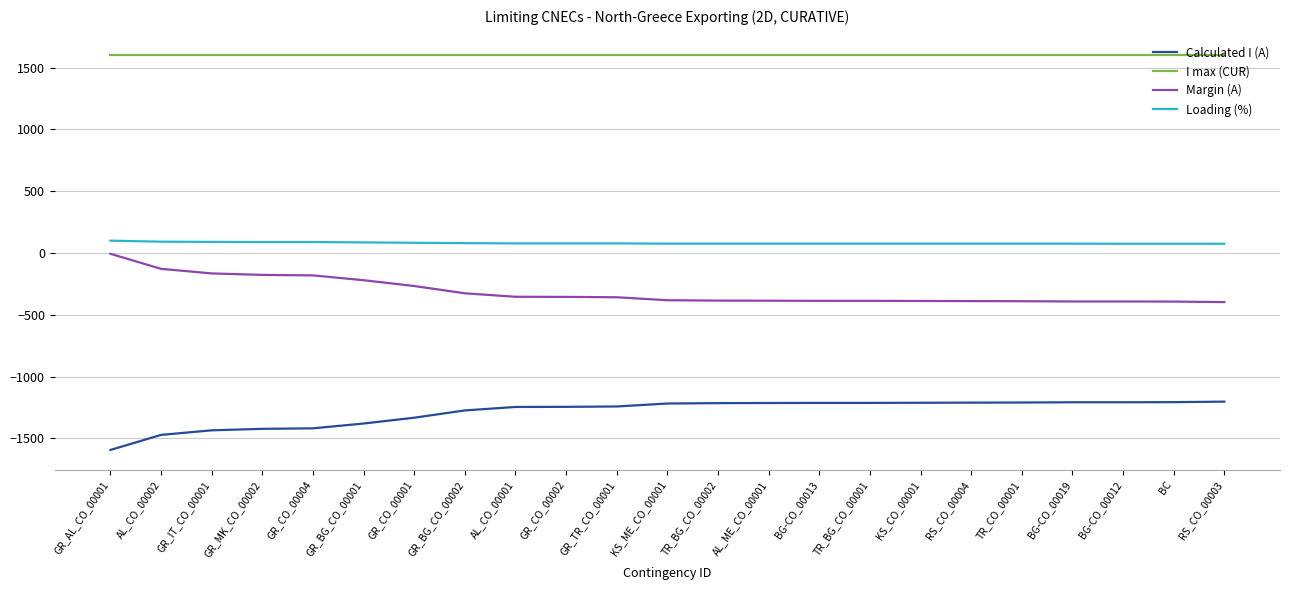

What is the difference between the highest and lowest values at GR_MK_CO_00002?

3023